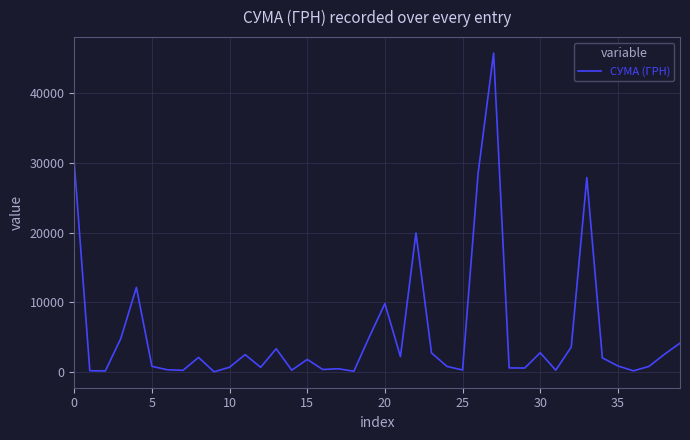

What is the difference between the maximum and minimum values?

45694.4